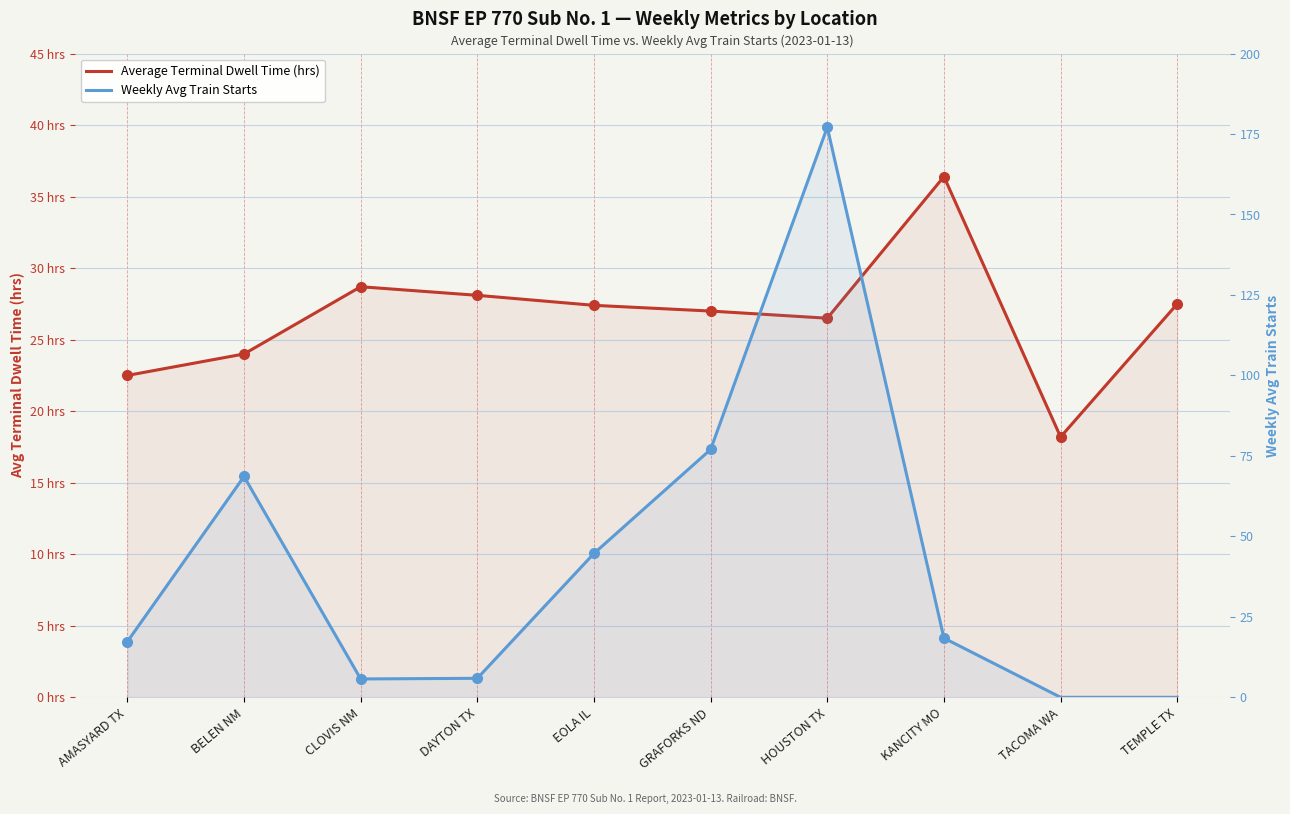

What is the difference between the Weekly Avg Train Starts values at EOLA IL and KANCITY MO?

26.3